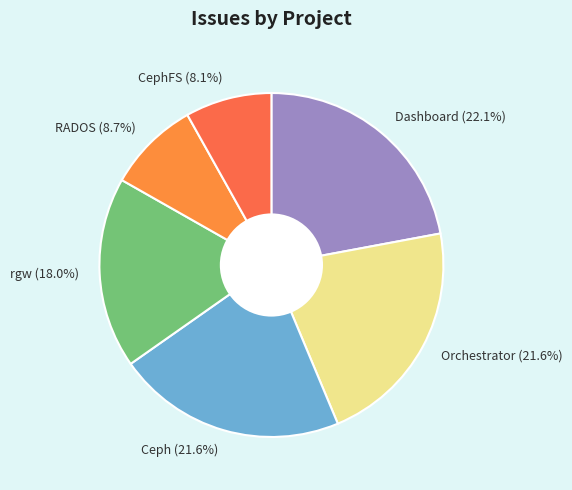

Is the sum of Ceph (21.6%) and Dashboard (22.1%) greater than half?

No